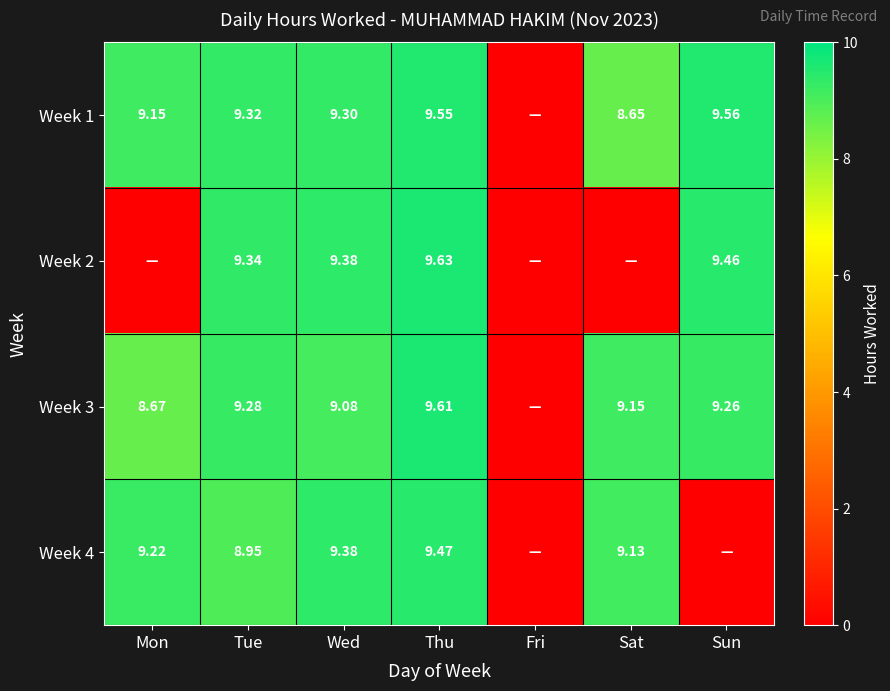

Is the value of Week 4 at Sat greater than the value of Week 1 at Thu?

No